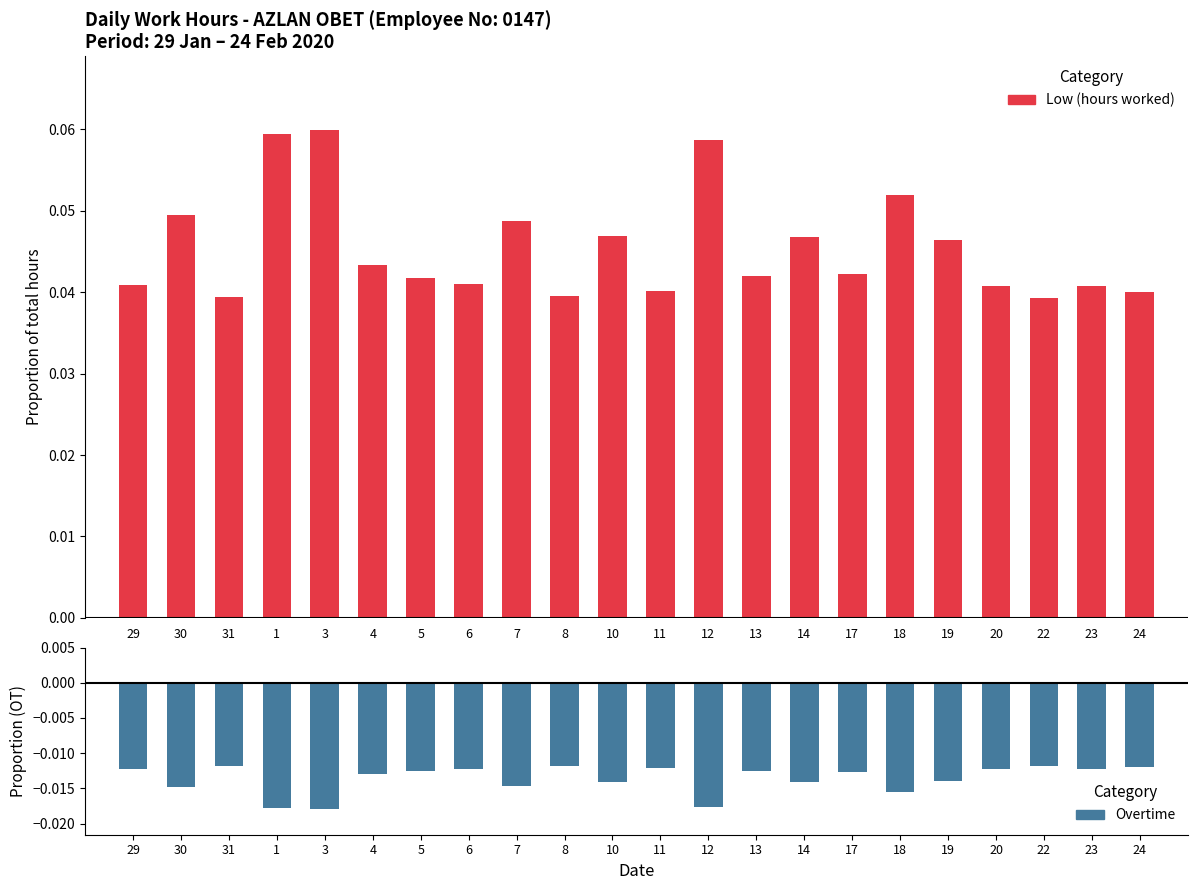

How many distinct data groups are displayed?

2